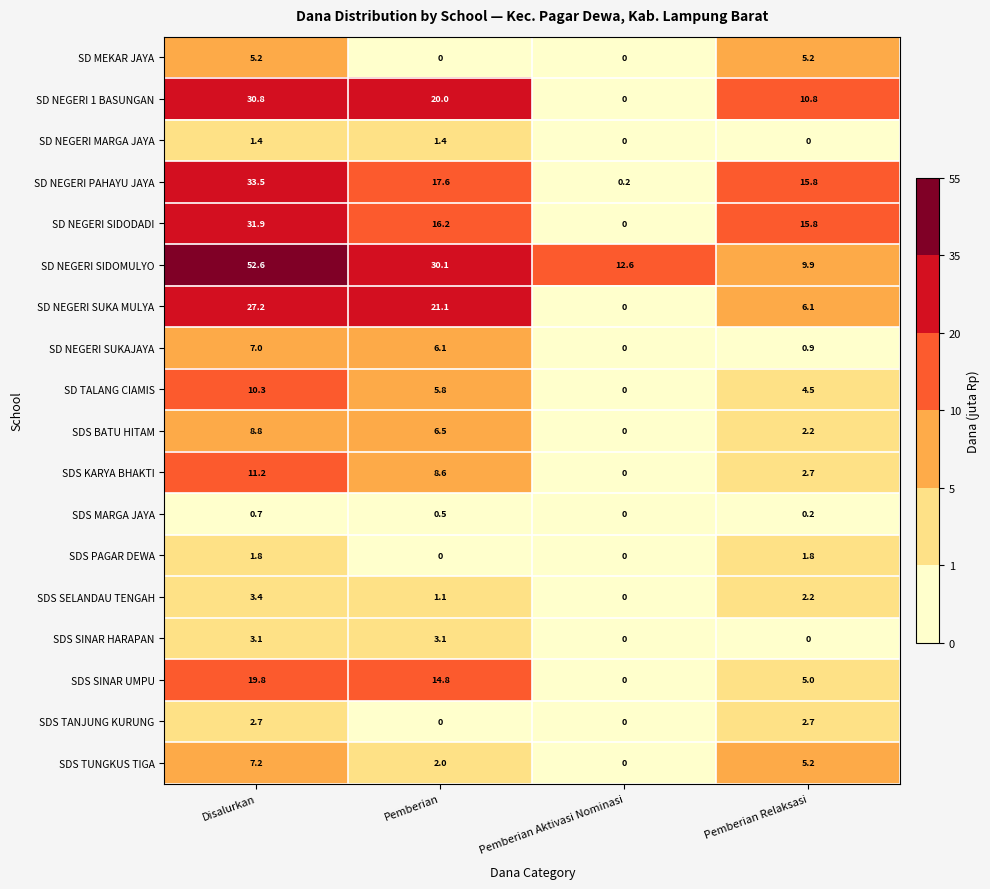

List the series in order of their peak value, lowest first.

SDS MARGA JAYA, SD NEGERI MARGA JAYA, SDS PAGAR DEWA, SDS TANJUNG KURUNG, SDS SINAR HARAPAN, SDS SELANDAU TENGAH, SD MEKAR JAYA, SD NEGERI SUKAJAYA, SDS TUNGKUS TIGA, SDS BATU HITAM, SD TALANG CIAMIS, SDS KARYA BHAKTI, SDS SINAR UMPU, SD NEGERI SUKA MULYA, SD NEGERI 1 BASUNGAN, SD NEGERI SIDODADI, SD NEGERI PAHAYU JAYA, SD NEGERI SIDOMULYO